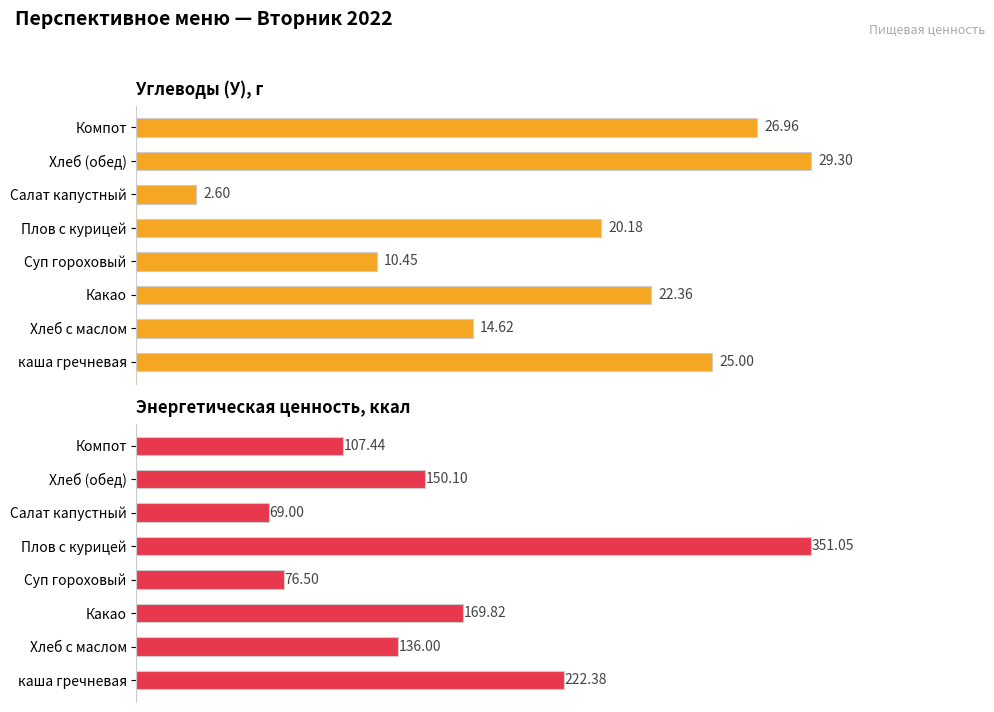

How many data points in Энергетическая ценность are less than 150?

4